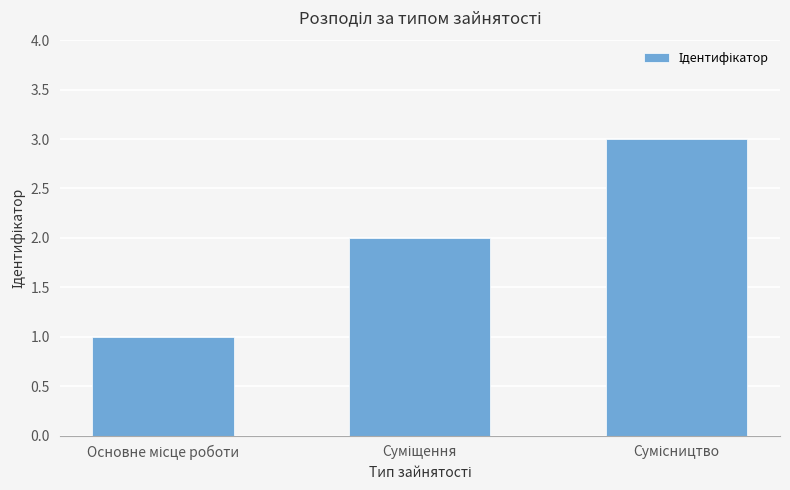

What is the sum of all values?

6